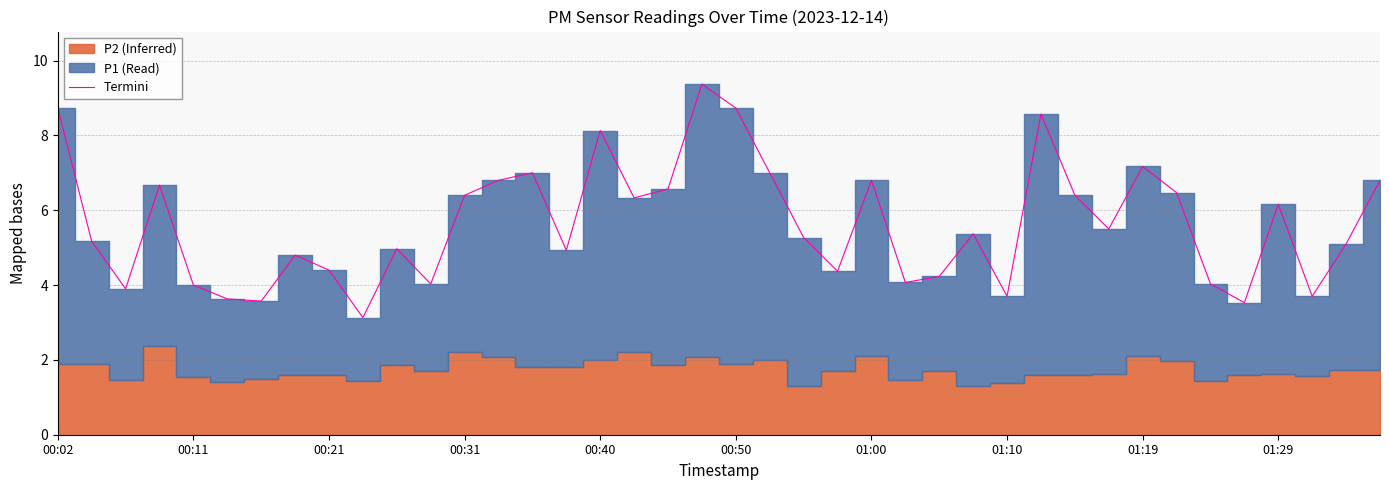

True or false: Termini has a value of 8.7 at 00:50.

True